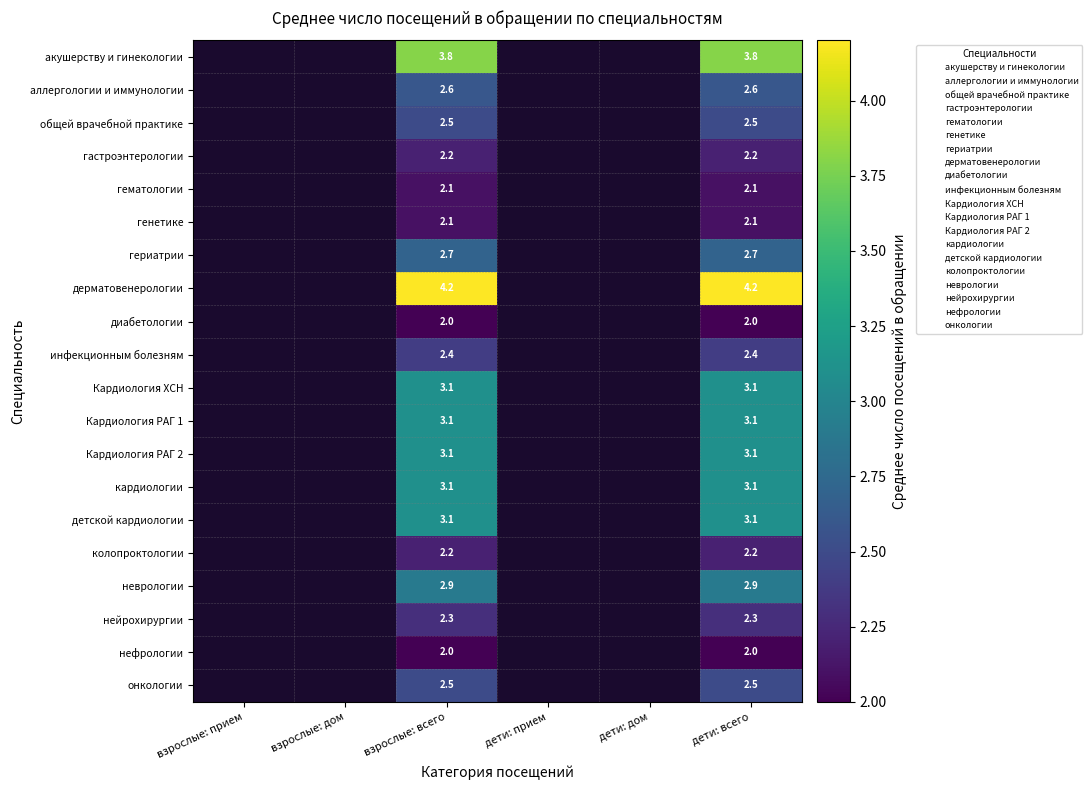

The Кардиология ХСН series shows 3.1 at дети: всего. True or false?

True